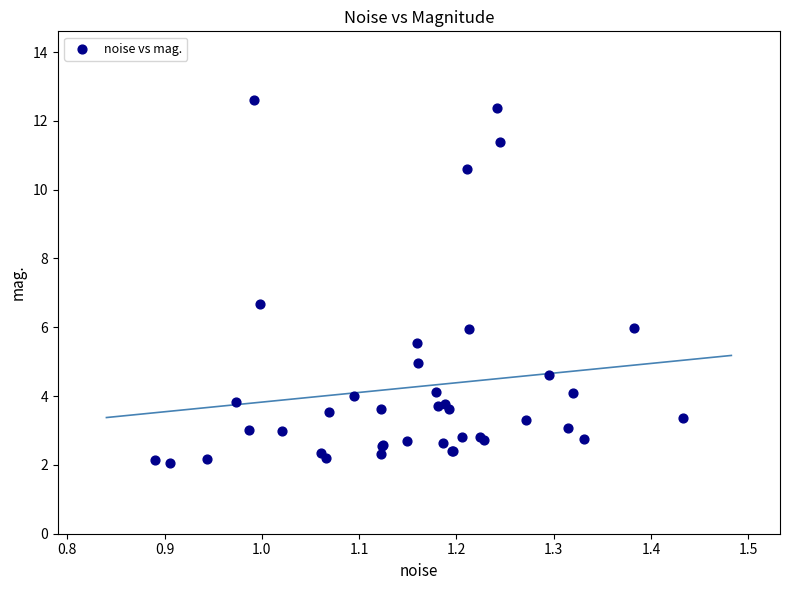

What Y value in the scatter plot is closest to 7?

6.7